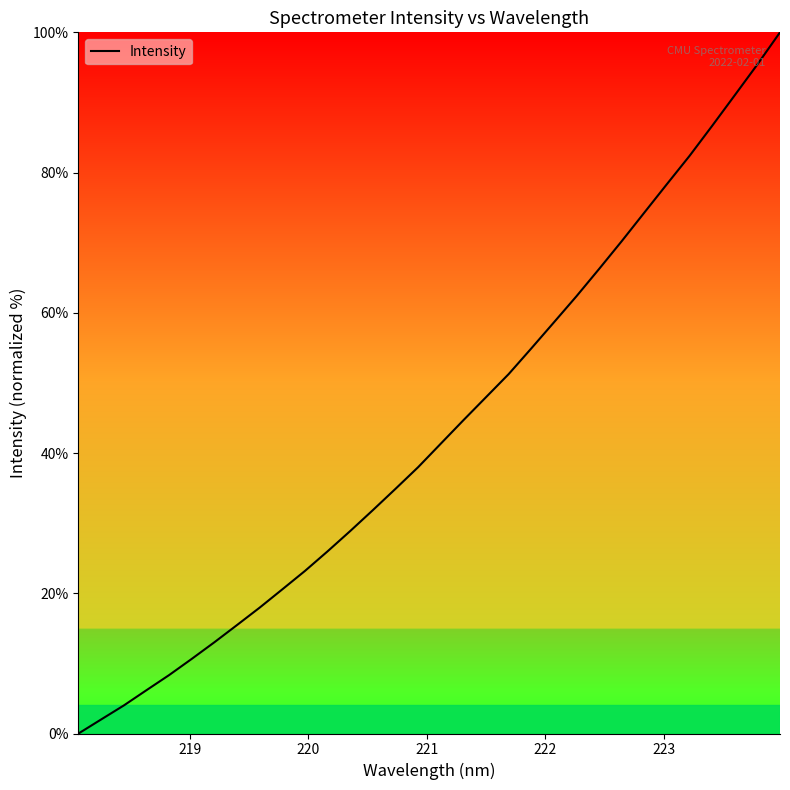

What is the greatest value displayed?

100.0